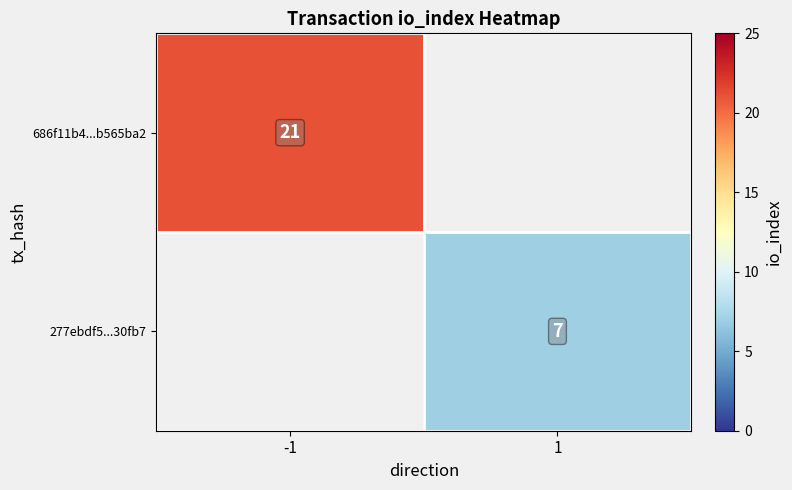

Is the value of 686f11b4...b565ba2 at -1 greater than the value of 277ebdf5...30fb7 at 1?

Yes